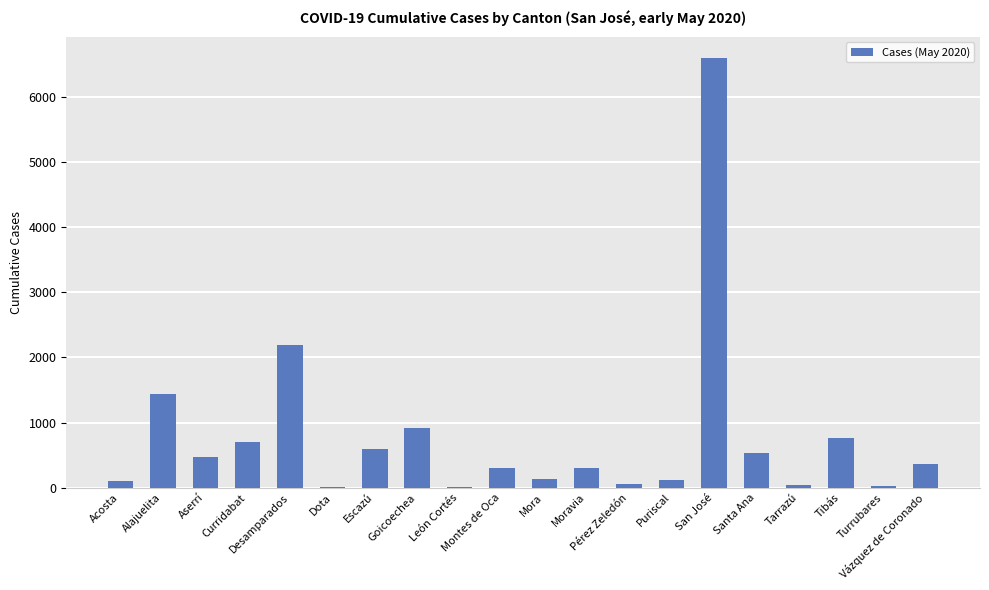

At which category does the chart reach its peak across all series?

San José